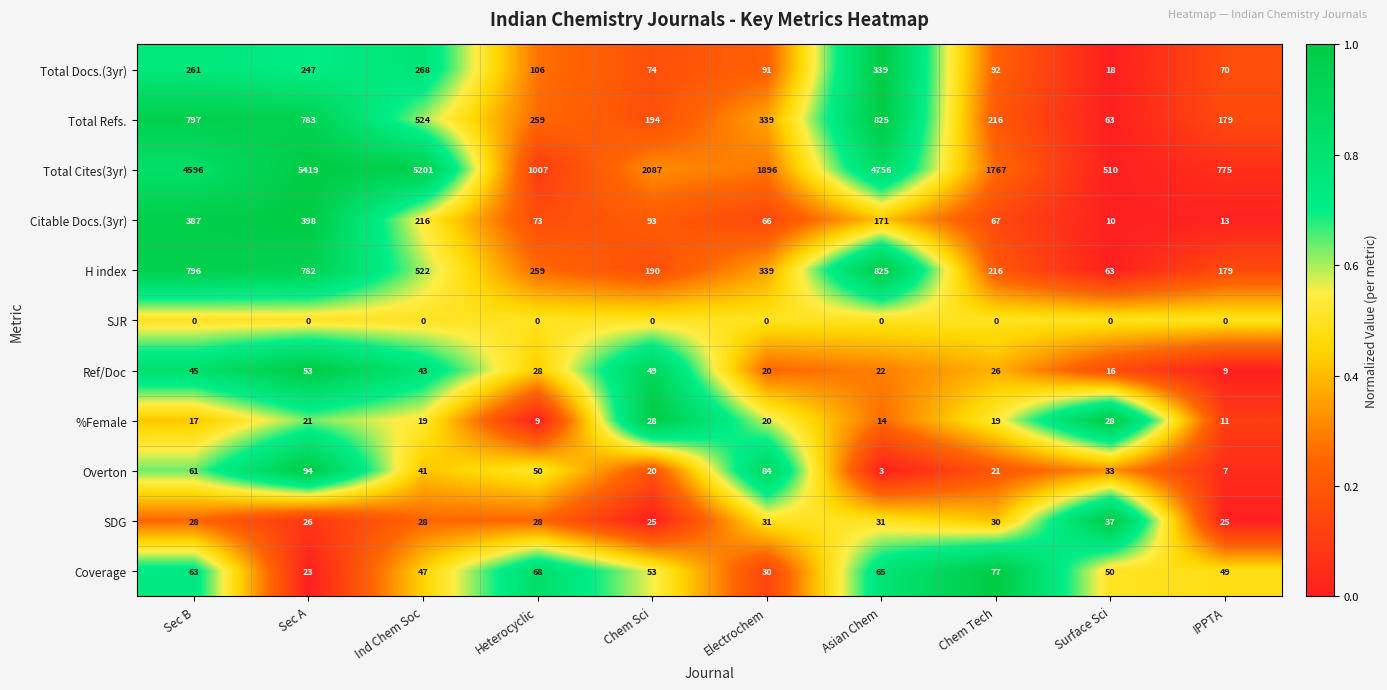

How many categories are shown in the chart?

10